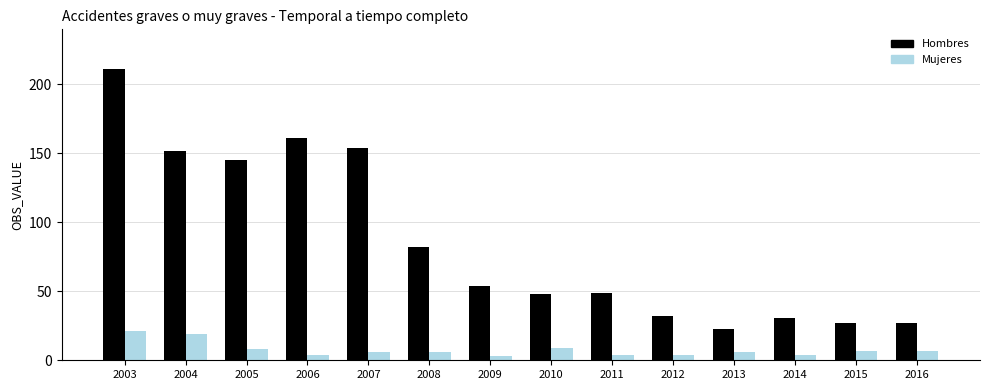

What is the sum of all Hombres values?

1196